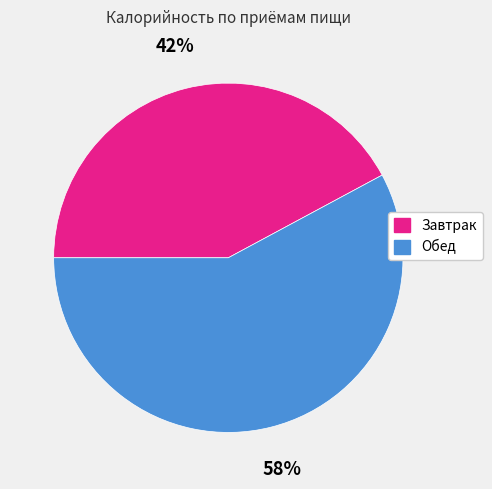

Which category has the smallest portion of the pie?

Завтрак